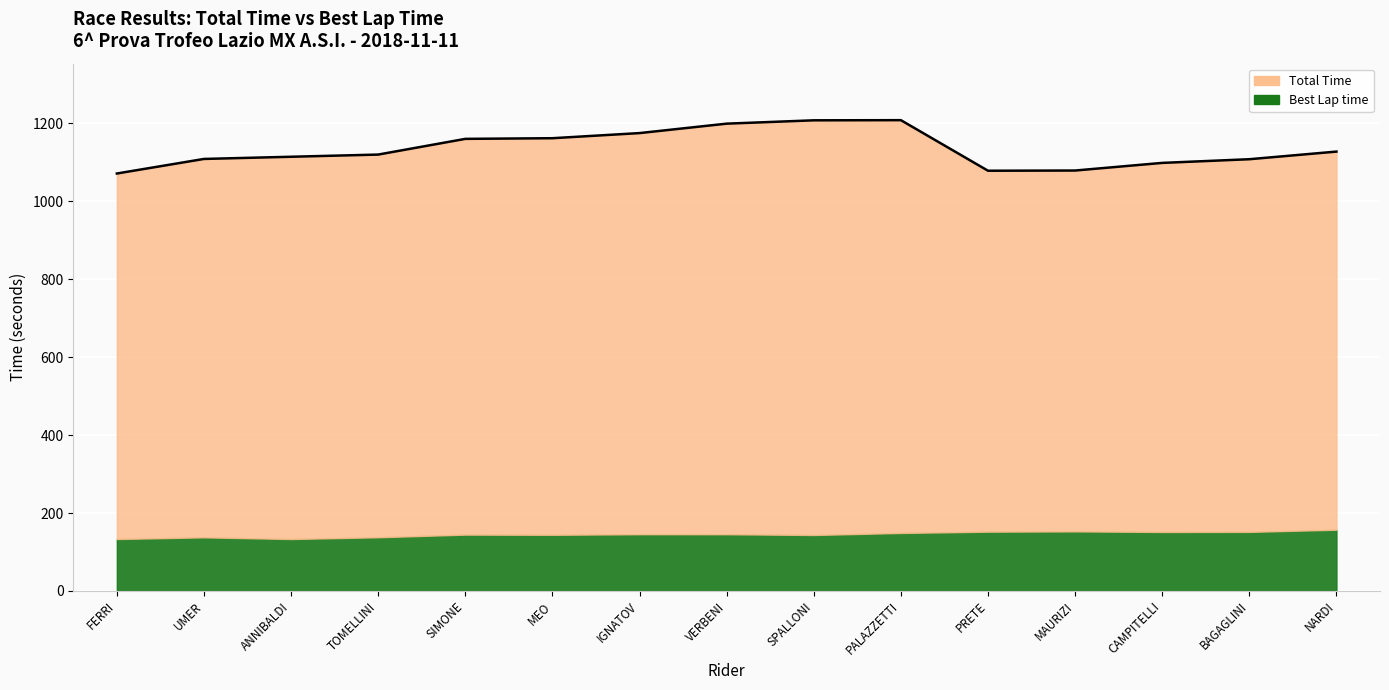

Reading right to left, extract all data points from this chart.

NARDI=1127.8	BAGAGLINI=1108.2	CAMPITELLI=1098.8	MAURIZI=1079.2	PRETE=1078.7	PALAZZETTI=1208.5	SPALLONI=1208.1	VERBENI=1199.5	IGNATOV=1175.3	MEO=1162.1	SIMONE=1160.5	TOMELLINI=1120.2	ANNIBALDI=1114.5	UMER=1108.9	FERRI=1071.5